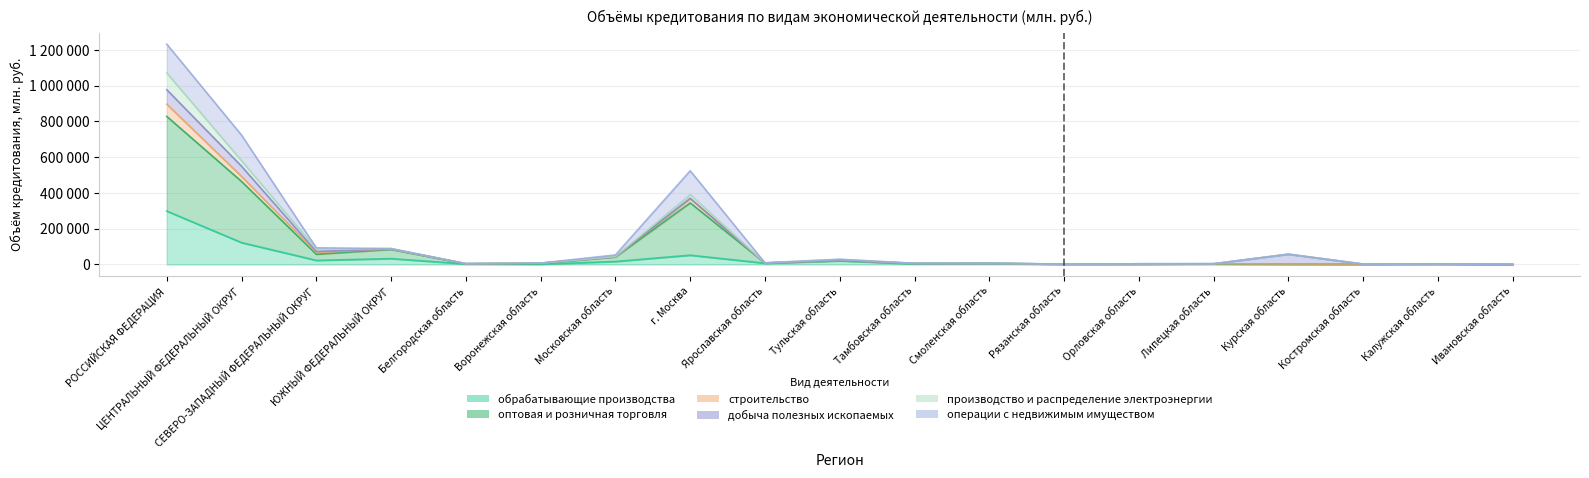

At how many categories does at least one series exceed 1229560?

1